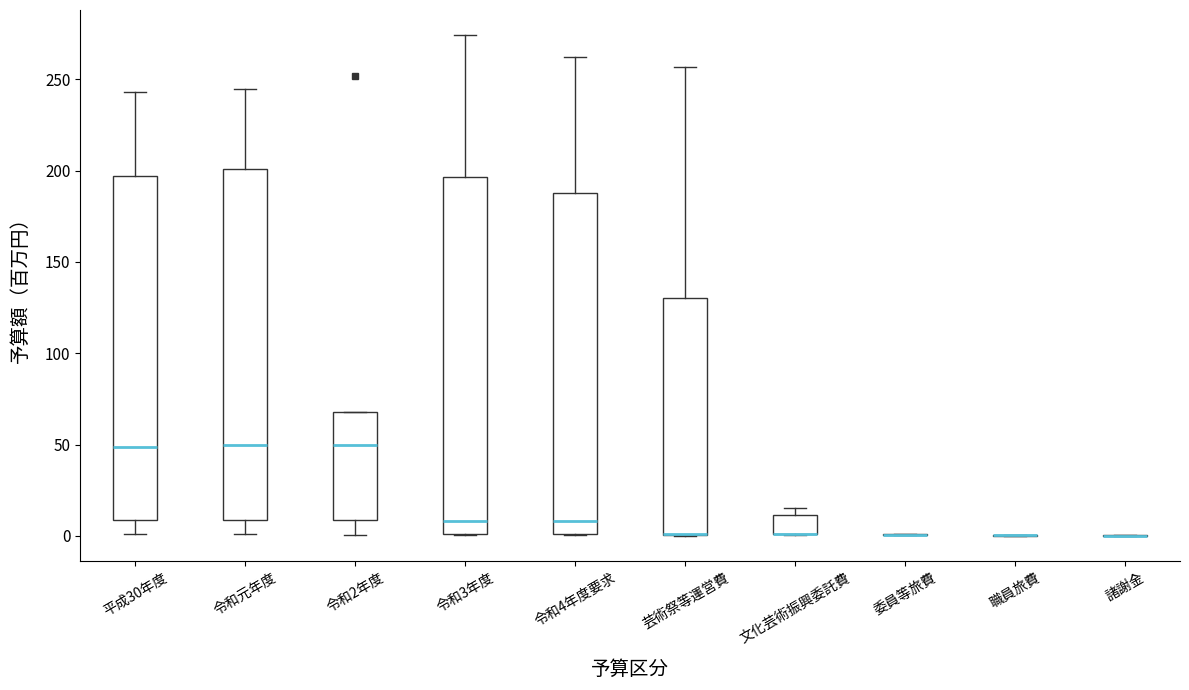

Reading left to right, read every box against the y-axis: the position of its median line, the range the box covers, and the ends of its whiskers. The values are not printed on the chart, so give them approximately, as read against the axis.

平成30年度: median 50, box 10 to 195, whiskers 0 to 245
令和元年度: median 50, box 10 to 200, whiskers 0 to 245
令和2年度: median 50, box 10 to 70, whiskers 0 to 70
令和3年度: median 10, box 0 to 195, whiskers 0 to 275
令和4年度要求: median 10, box 0 to 190, whiskers 0 to 260
芸術祭等運営費: median 0 (drawn on the box's lower edge), box 0 to 130, whiskers 0 to 255
文化芸術振興委託費: median 0 (drawn on the box's lower edge), box 0 to 10, whiskers 0 to 15
委員等旅費: box collapsed to a line at 0, whiskers 0 to 0
職員旅費: box collapsed to a line at 0, whiskers 0 to 0
諸謝金: box collapsed to a line at 0, whiskers 0 to 0